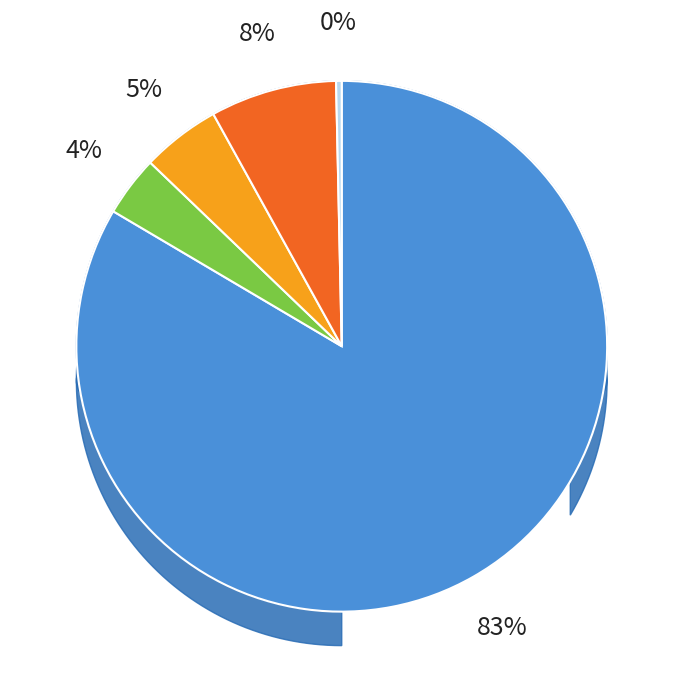

To the nearest percent, what is the difference between the largest and smallest slice percentages?

83%